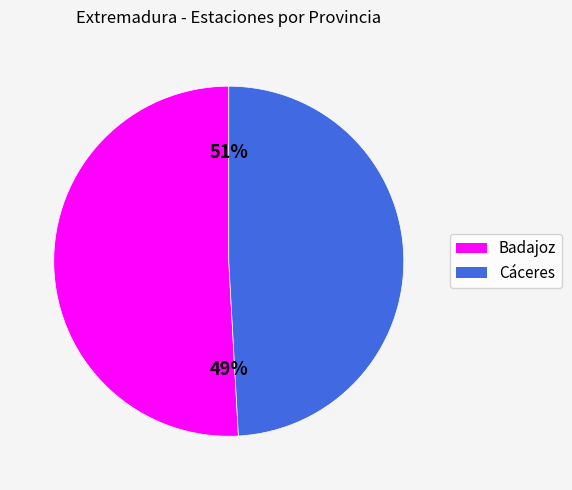

Which slice represents more than half of the pie?

Badajoz